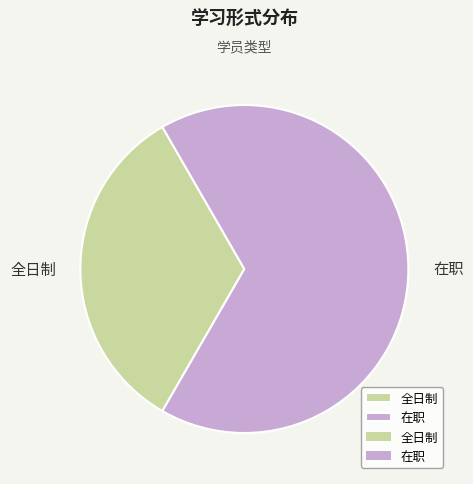

How many segments does this pie chart have?

2